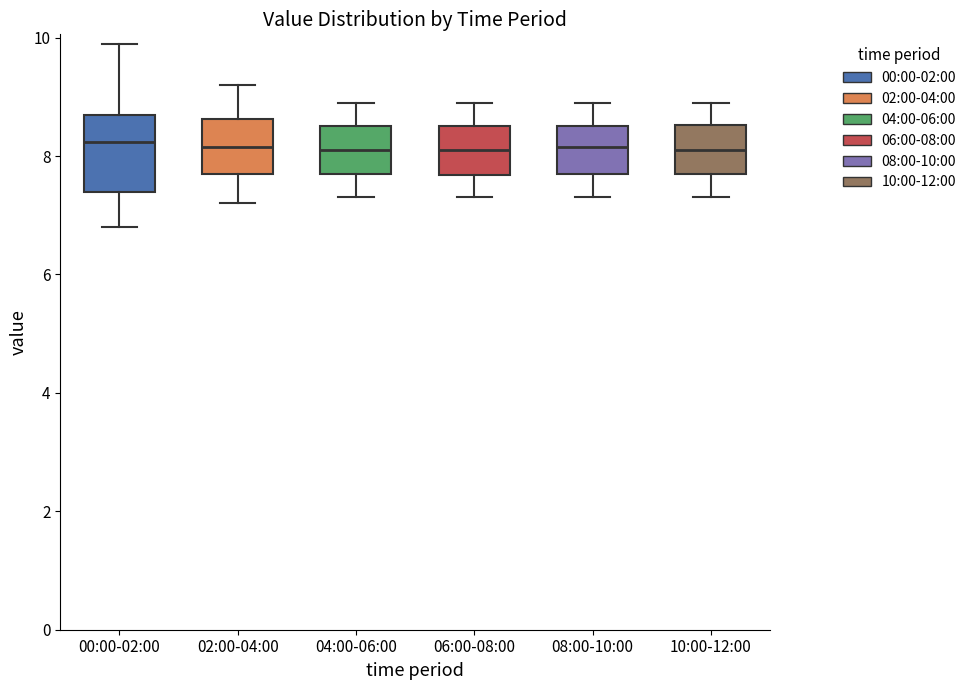

Reading left to right, transcribe this box plot: for each box, give where its median line is, the range the box spans, and where its two whiskers end, as read against the y-axis. The values are not printed on the chart, so give them approximately, as read against the axis.

00:00-02:00: median 8.2, box 7.4 to 8.6, whiskers 6.8 to 10.0
02:00-04:00: median 8.2, box 7.8 to 8.6, whiskers 7.2 to 9.2
04:00-06:00: median 8.2, box 7.8 to 8.6, whiskers 7.4 to 9.0
06:00-08:00: median 8.2, box 7.6 to 8.6, whiskers 7.4 to 9.0
08:00-10:00: median 8.2, box 7.8 to 8.6, whiskers 7.4 to 9.0
10:00-12:00: median 8.2, box 7.8 to 8.6, whiskers 7.4 to 9.0